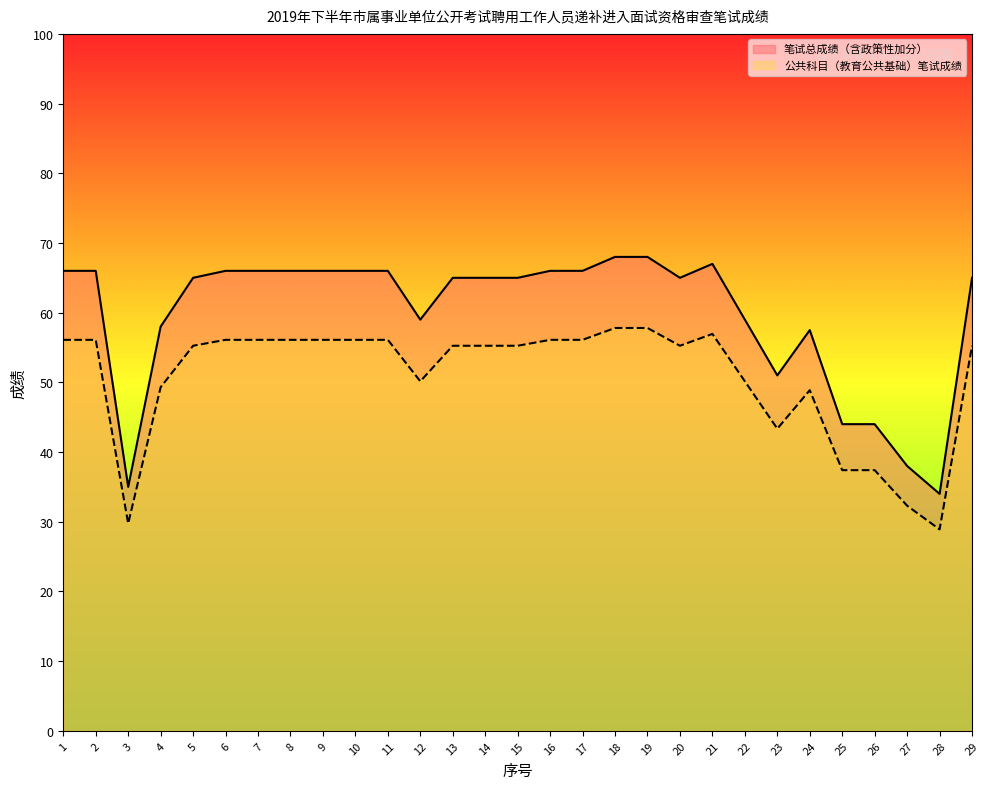

Reading left to right, transcribe all the data shown in this chart.

笔试总成绩（含政策性加分）: 66.0	66.0	35.0	58.0	65.0	66.0	66.0	66.0	66.0	66.0	66.0	59.0	65.0	65.0	65.0	66.0	66.0	68.0	68.0	65.0	67.0	59.0	51.0	57.5	44.0	44.0	38.0	34.0	65.0
公共科目（教育公共基础）笔试成绩: 56.1	56.1	29.8	49.3	55.2	56.1	56.1	56.1	56.1	56.1	56.1	50.1	55.2	55.2	55.2	56.1	56.1	57.8	57.8	55.2	56.9	50.1	43.4	48.9	37.4	37.4	32.3	28.9	55.2